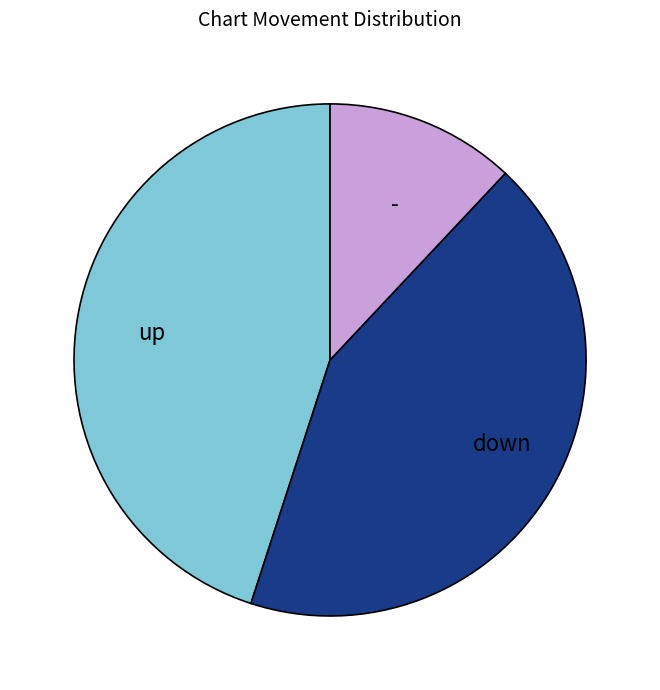

Combined, do - and down account for over 50%?

Yes